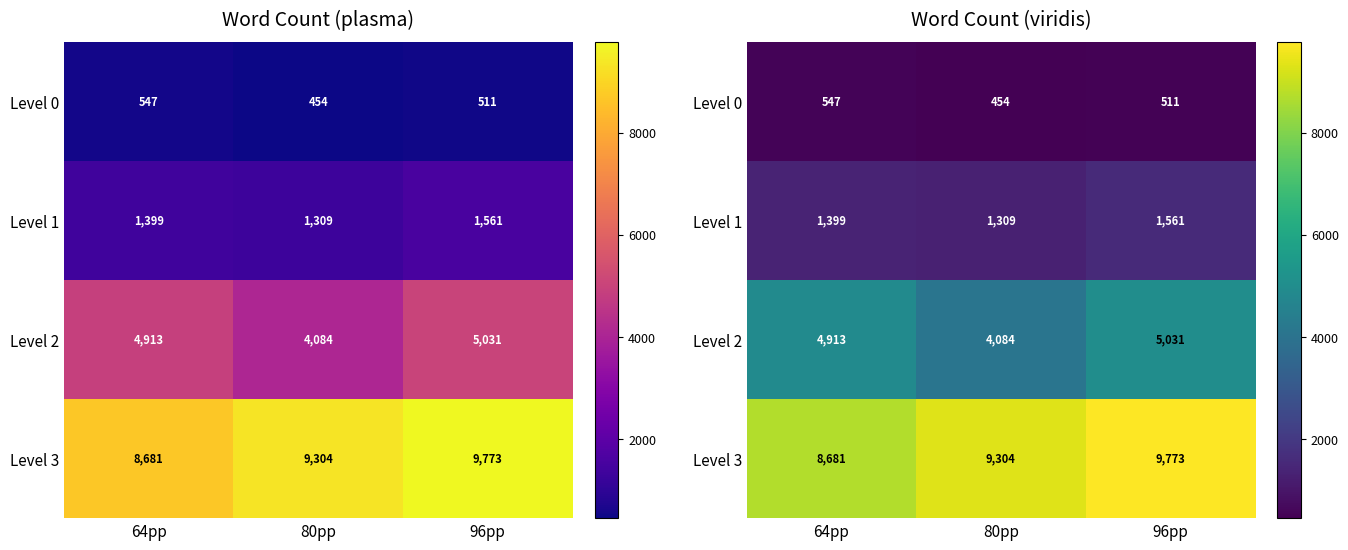

What is the difference between the maximum and second lowest values in the Level 1 series?

162